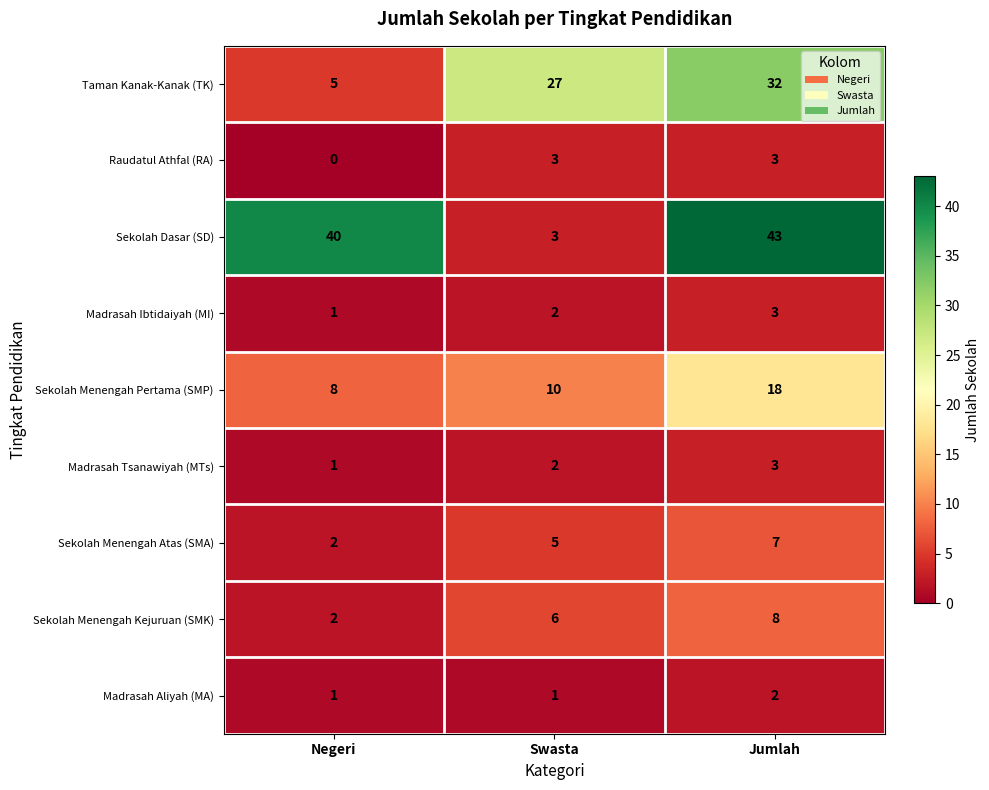

Rank the categories by Madrasah Tsanawiyah (MTs) value from lowest to highest.

Negeri, Swasta, Jumlah